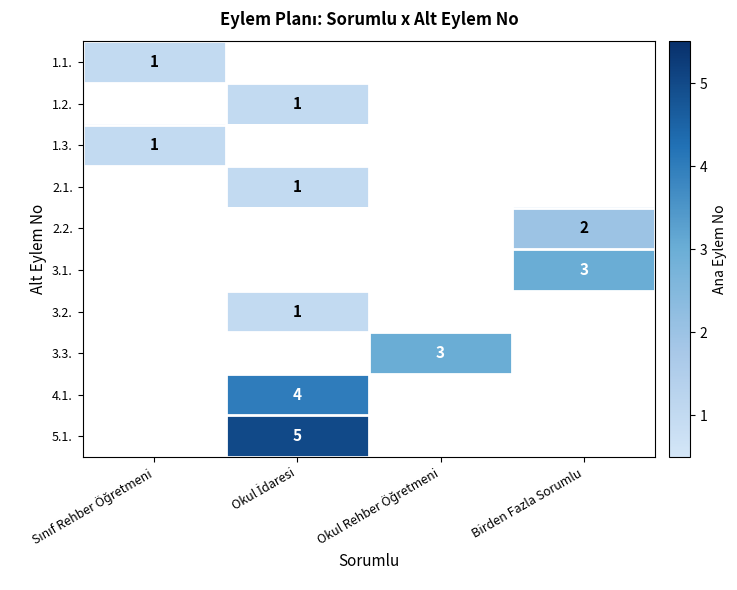

Rank the categories by 1.1. value from highest to lowest.

Sınıf Rehber Öğretmeni, Okul İdaresi, Okul Rehber Öğretmeni, Birden Fazla Sorumlu